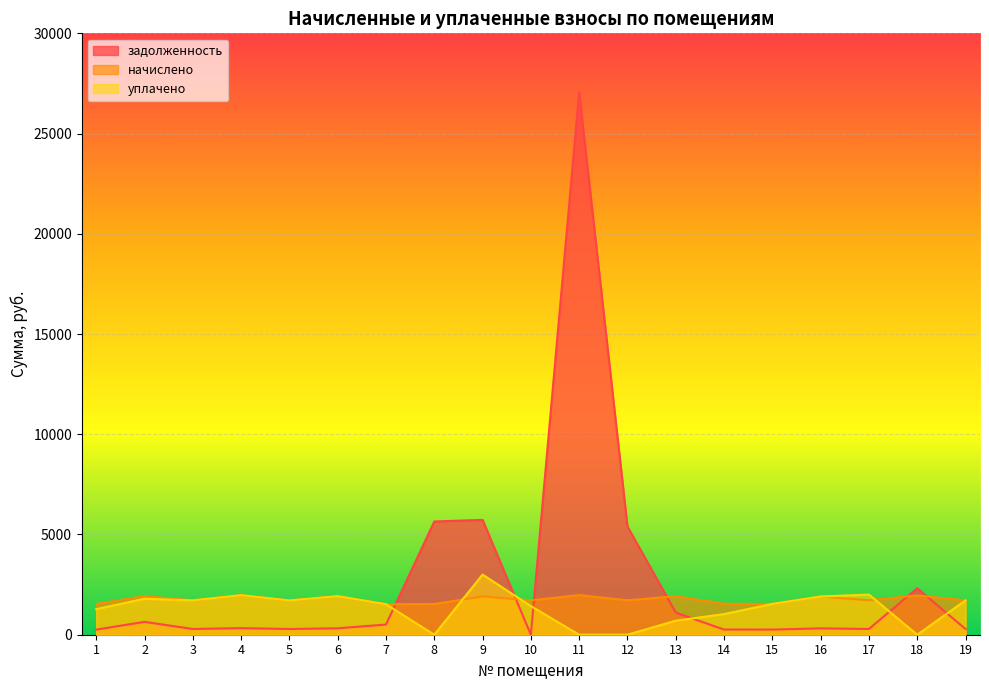

Between 7 and 4, which is larger?

7